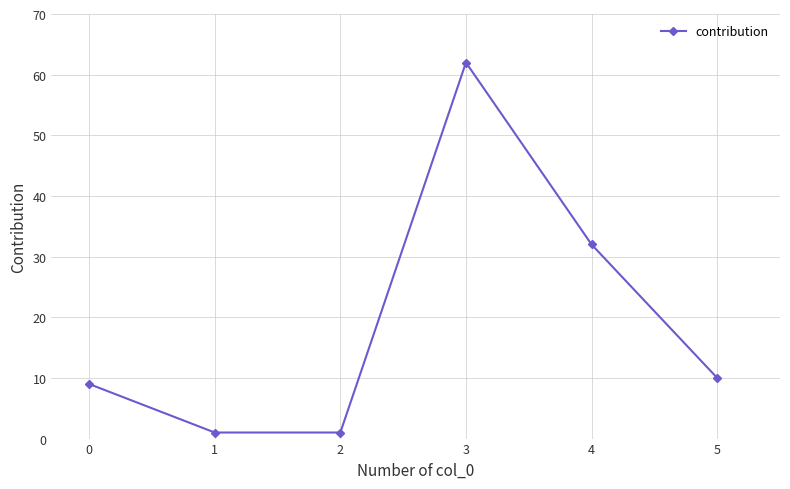

How many lines are shown in the chart?

1